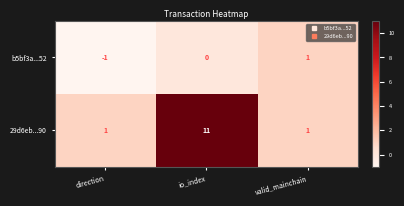

What is the total value across all series at io_index?

11